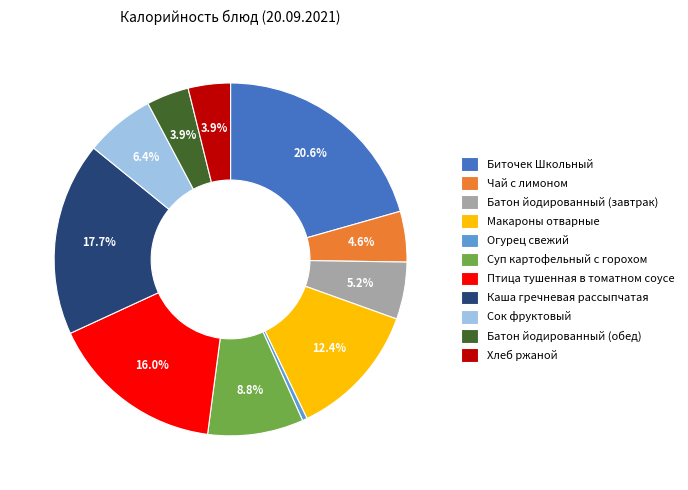

Is there any slice that represents more than half of the pie?

No